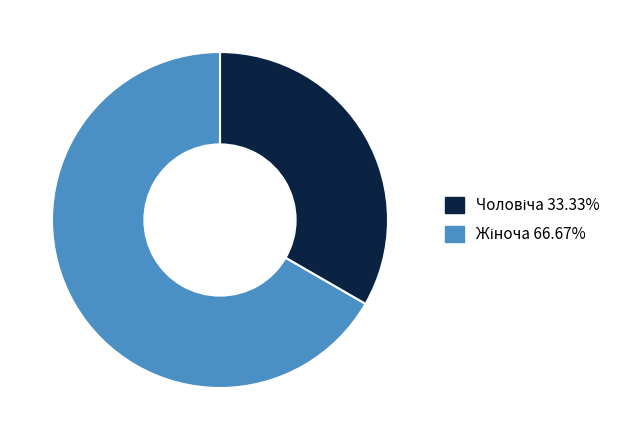

Does any single category account for the majority?

Yes